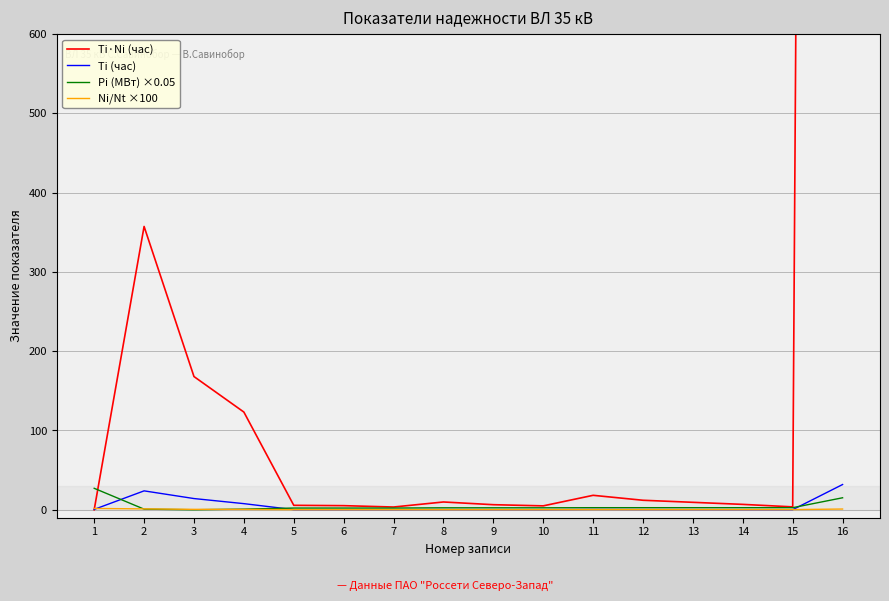

Does the chart have visible grid lines?

Yes